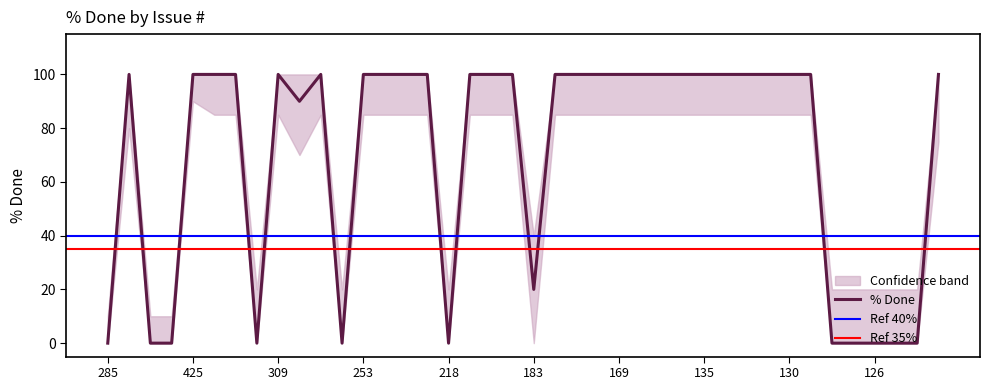

Reading left to right, transcribe all the data shown in this chart.

% Done: 285=0	476=100	465=0	464=0	425=100	408=100	338=100	310=0	309=100	286=90	261=100	259=0	253=100	236=100	223=100	221=100	218=0	189=100	185=100	184=100	183=20	177=100	175=100	174=100	169=100	149=100	137=100	136=100	135=100	134=100	132=100	131=100	130=100	129=100	128=0	127=0	126=0	125=0	123=0	121=100
upper: 285=10	476=100	465=10	464=10	425=100	408=100	338=100	310=20	309=100	286=100	261=100	259=20	253=100	236=100	223=100	221=100	218=20	189=100	185=100	184=100	183=40	177=100	175=100	174=100	169=100	149=100	137=100	136=100	135=100	134=100	132=100	131=100	130=100	129=100	128=20	127=20	126=20	125=20	123=20	121=100
lower: 285=0	476=80	465=0	464=0	425=90	408=85	338=85	310=0	309=85	286=70	261=85	259=0	253=85	236=85	223=85	221=85	218=0	189=85	185=85	184=85	183=0	177=85	175=85	174=85	169=85	149=85	137=85	136=85	135=85	134=85	132=85	131=85	130=85	129=85	128=0	127=0	126=0	125=0	123=0	121=75